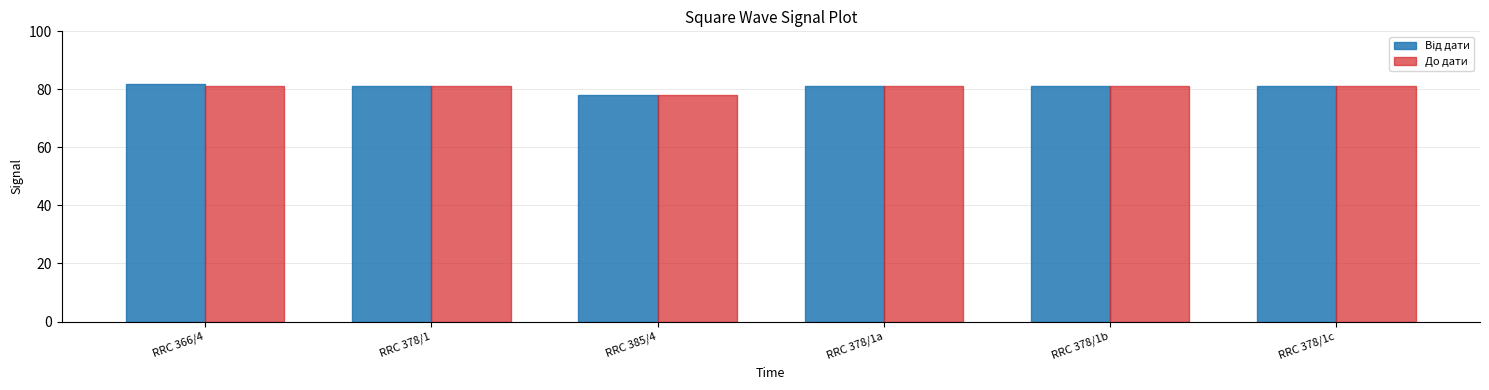

Are the bars grouped side by side (vs. stacked)?

Yes